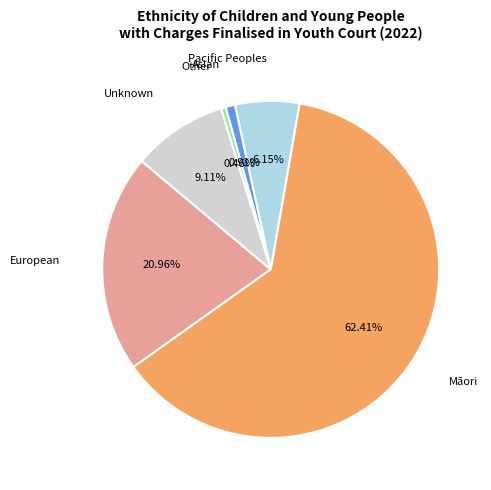

Is there a majority slice in this chart?

Yes